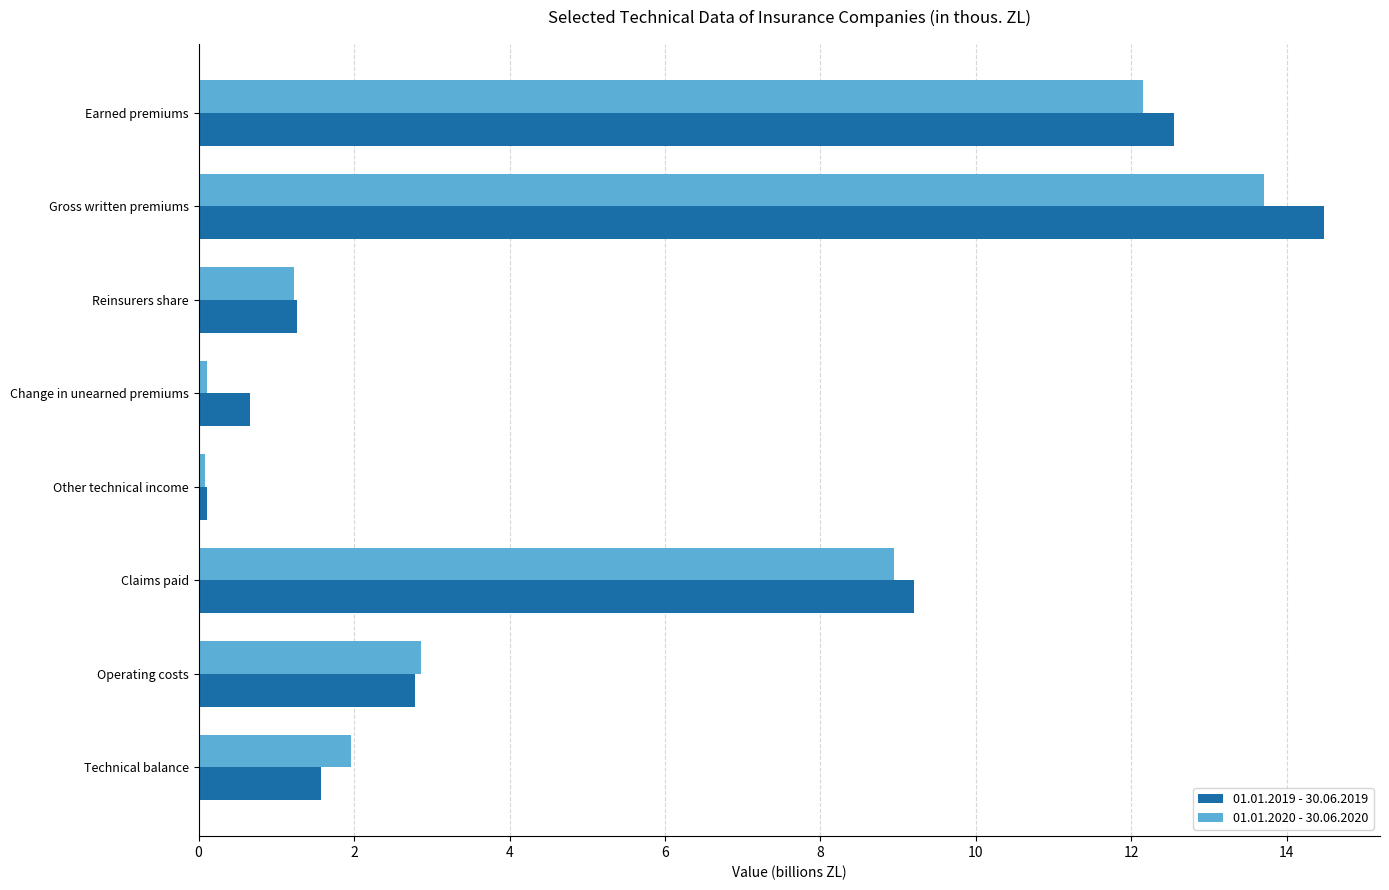

Which category has the highest value in the 01.01.2020 - 30.06.2020 series?

Gross written premiums